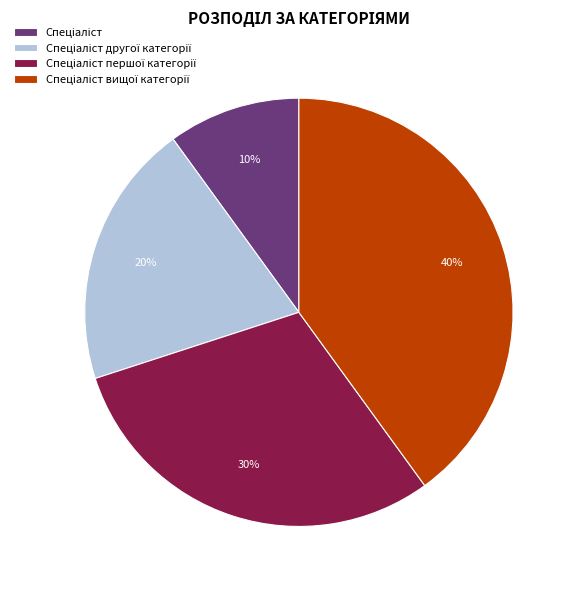

To the nearest percent, what is the average slice percentage?

25%